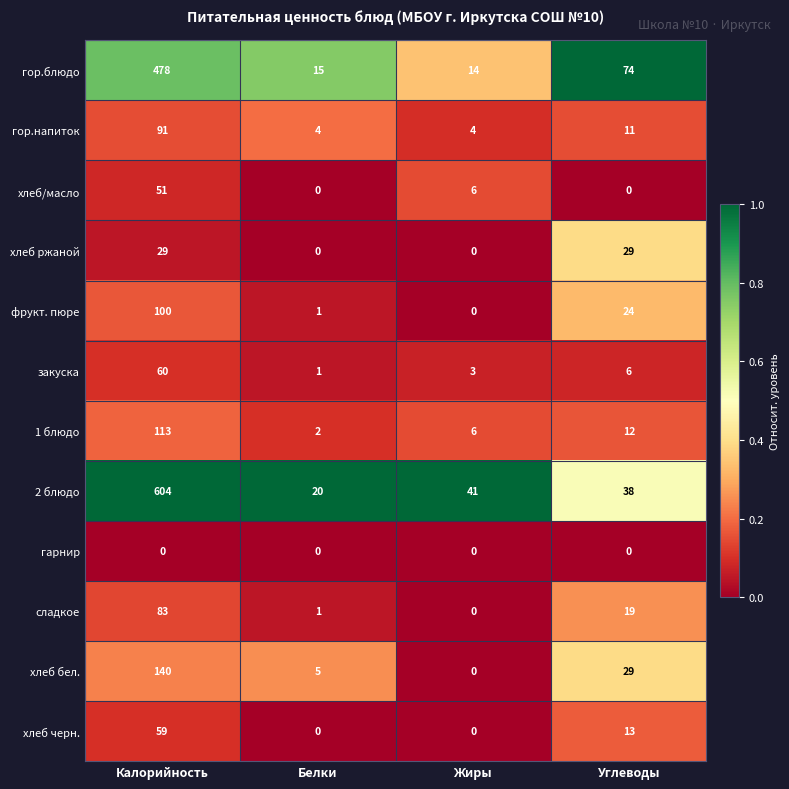

Count the number of categories in the chart.

4